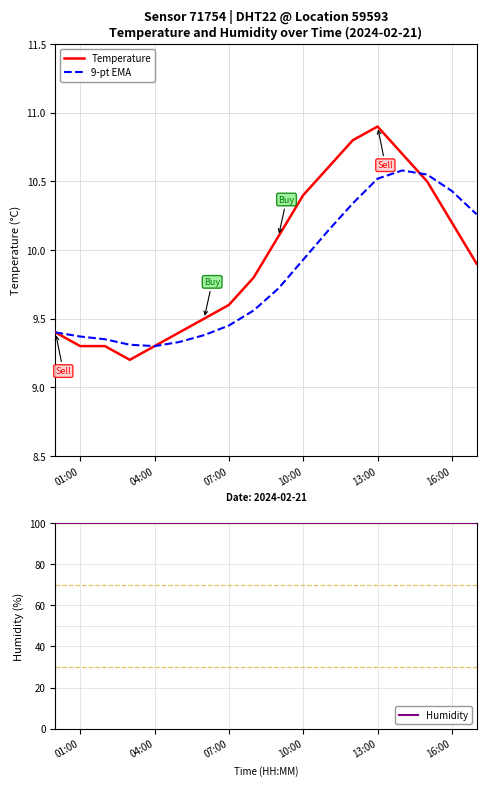

Is it true that Temperature equals 17.6 at 16:00?

False